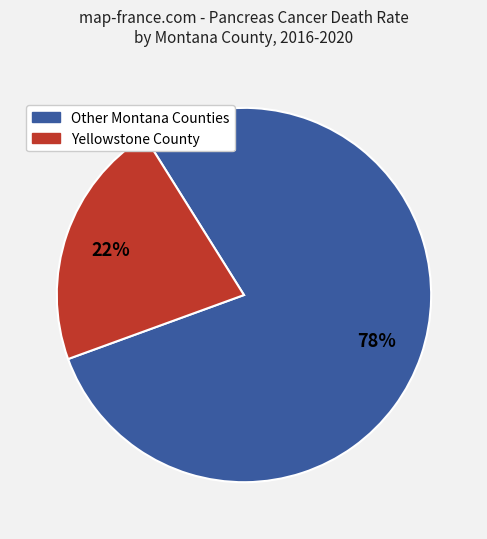

Is there any slice that represents more than half of the pie?

Yes